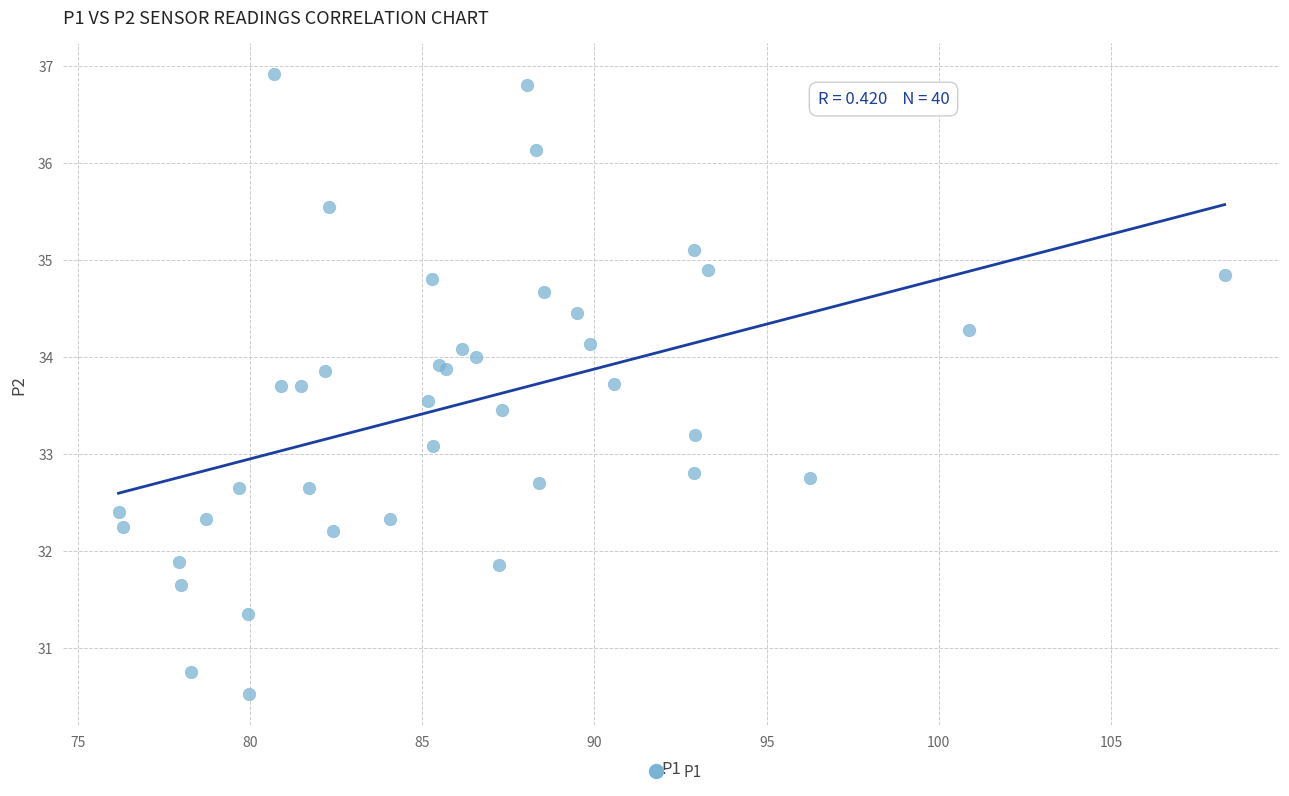

What Y value in the scatter plot is closest to 33?

33.1